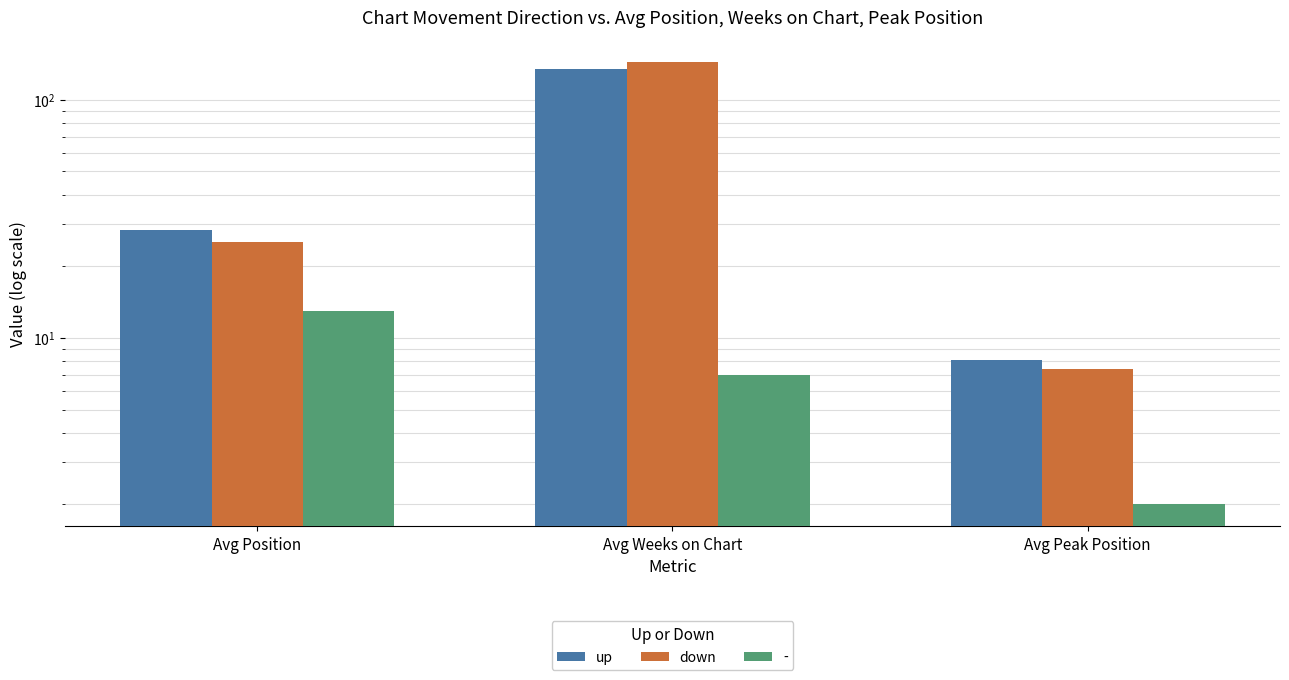

Are the bars horizontal?

No